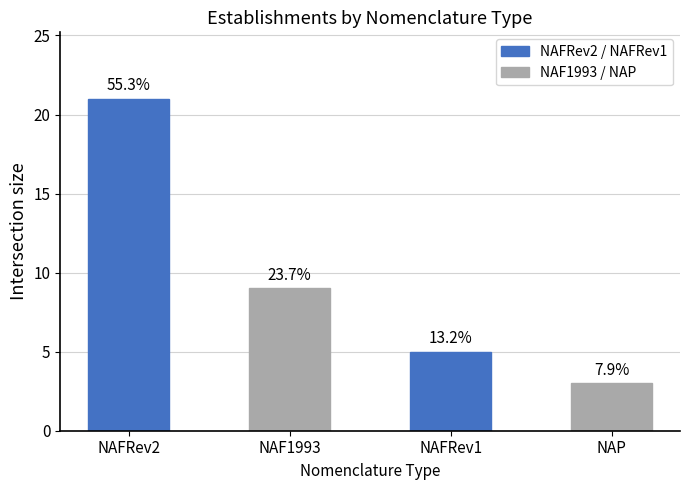

How many bars are there in total?

4